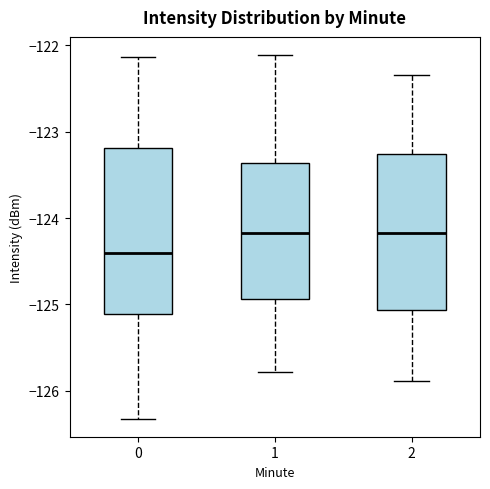

Reading left to right, transcribe this box plot: for each box, give where its median line is, the range the box spans, and where its two whiskers end, as read against the y-axis. The values are not printed on the chart, so give them approximately, as read against the axis.

0: median -124.4, box -125.1 to -123.2, whiskers -126.3 to -122.1
1: median -124.2, box -124.9 to -123.4, whiskers -125.8 to -122.1
2: median -124.2, box -125.1 to -123.3, whiskers -125.9 to -122.3